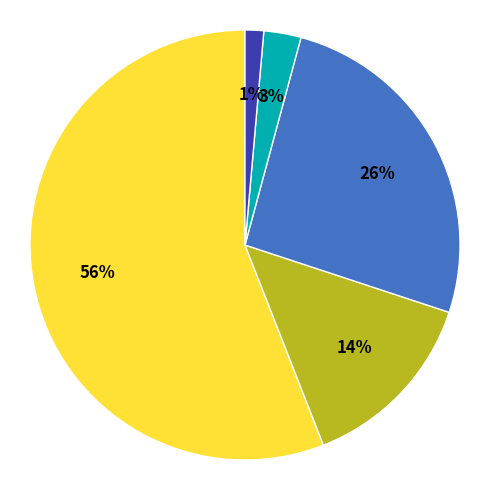

To the nearest percent, what is the difference between the largest and smallest slice percentages?

55%